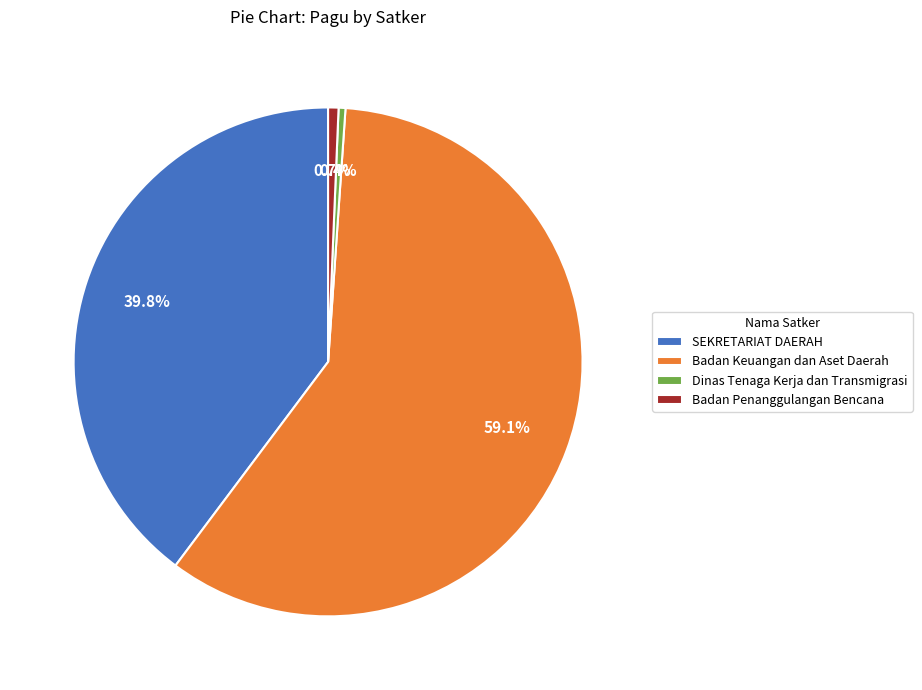

Does SEKRETARIAT DAERAH account for over 50% of the chart?

No